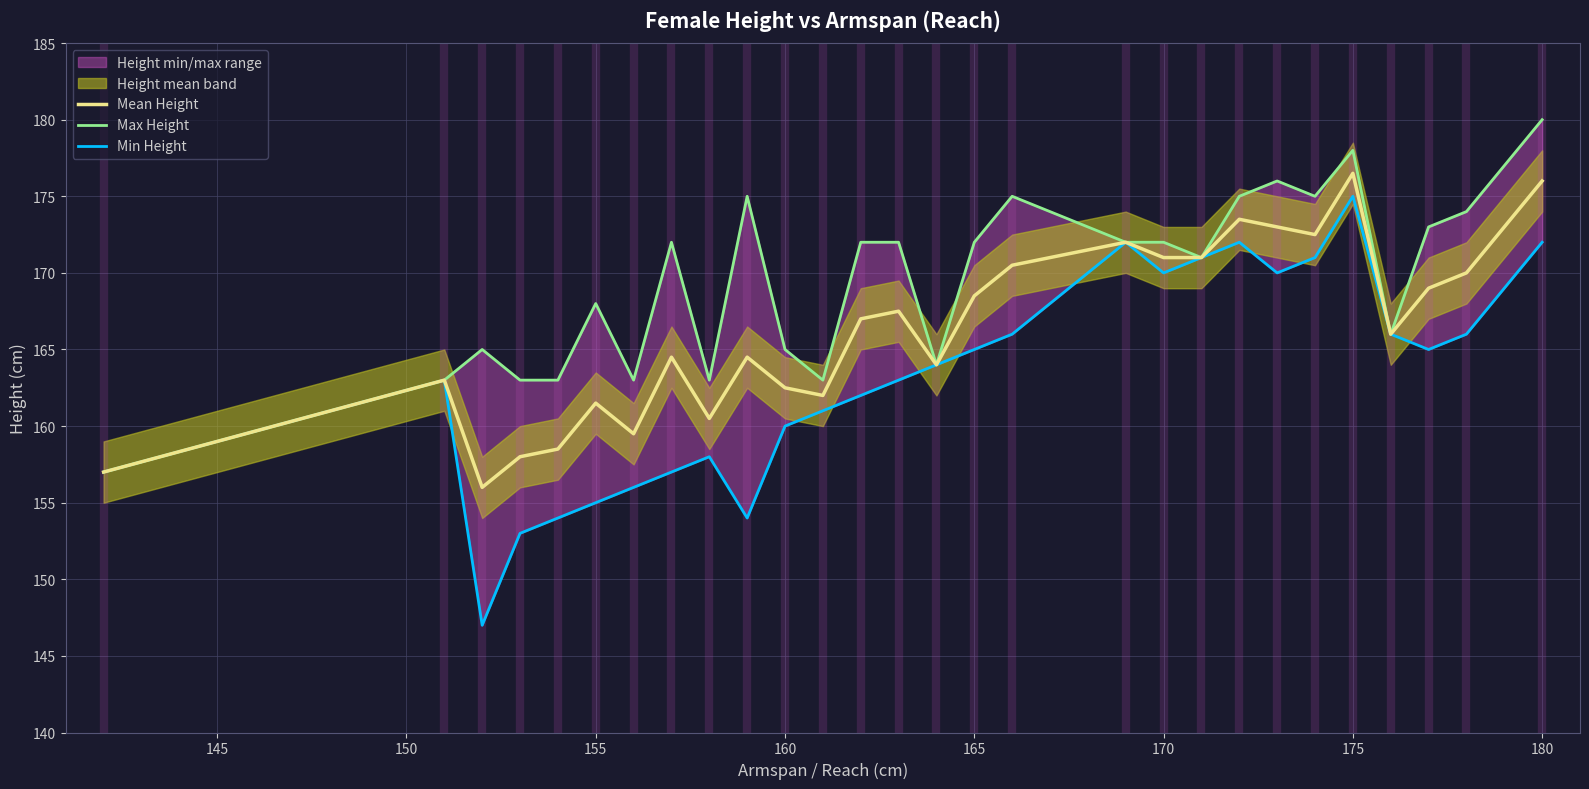

True or false: Mean Height has a value of 206.2 at 160.

False